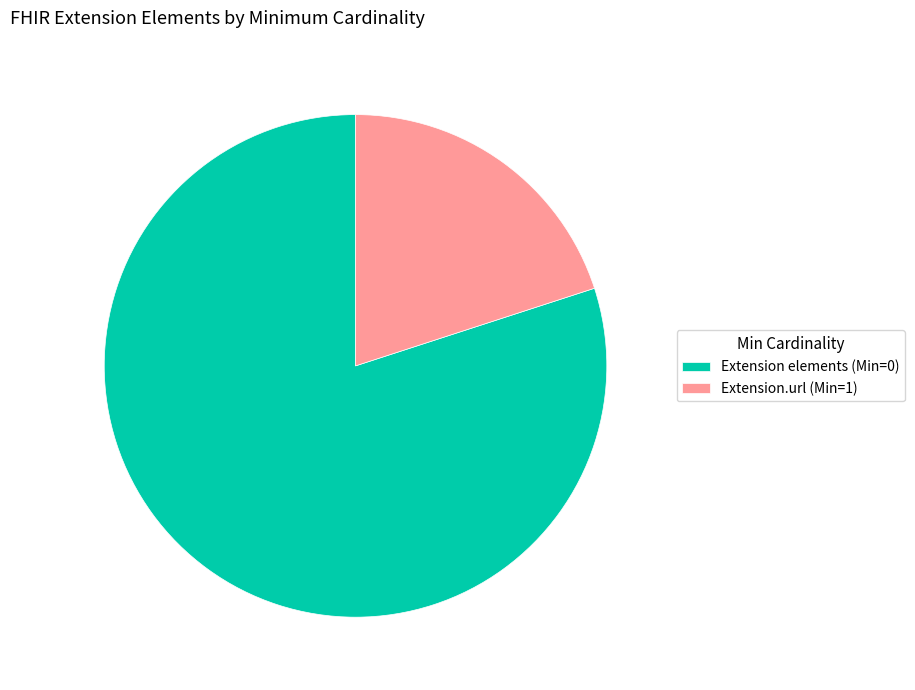

True or false: Extension.url (Min=1) accounts for 29% of the total.

False